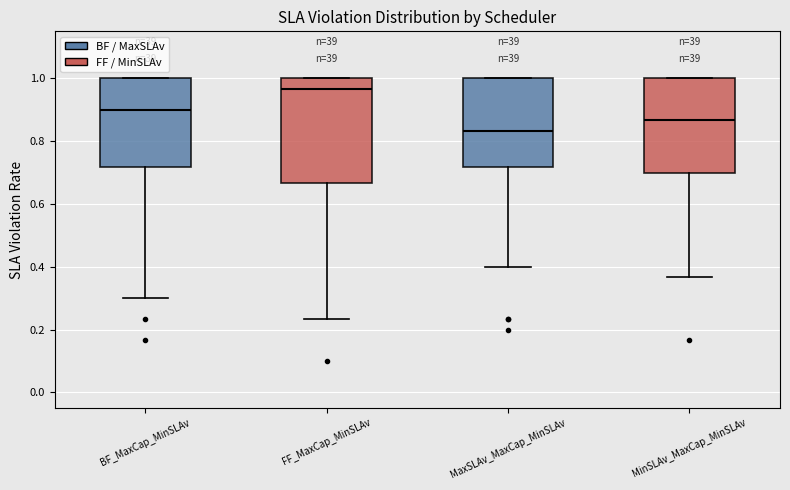

Comparing the boxes themselves (not the whiskers), which one is the tallest?

FF_MaxCap_MinSLAv